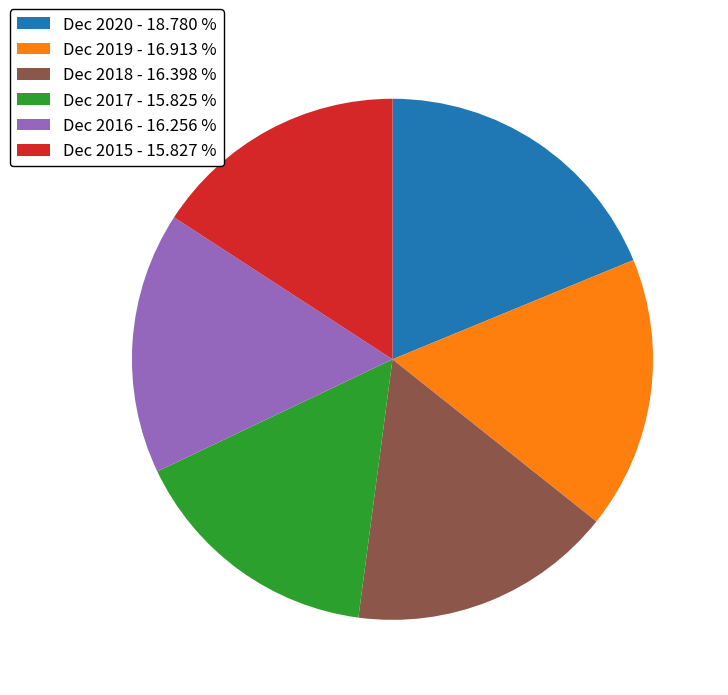

Is the sum of Dec 2018 - 16.398 % and Dec 2017 - 15.825 % greater than half?

No